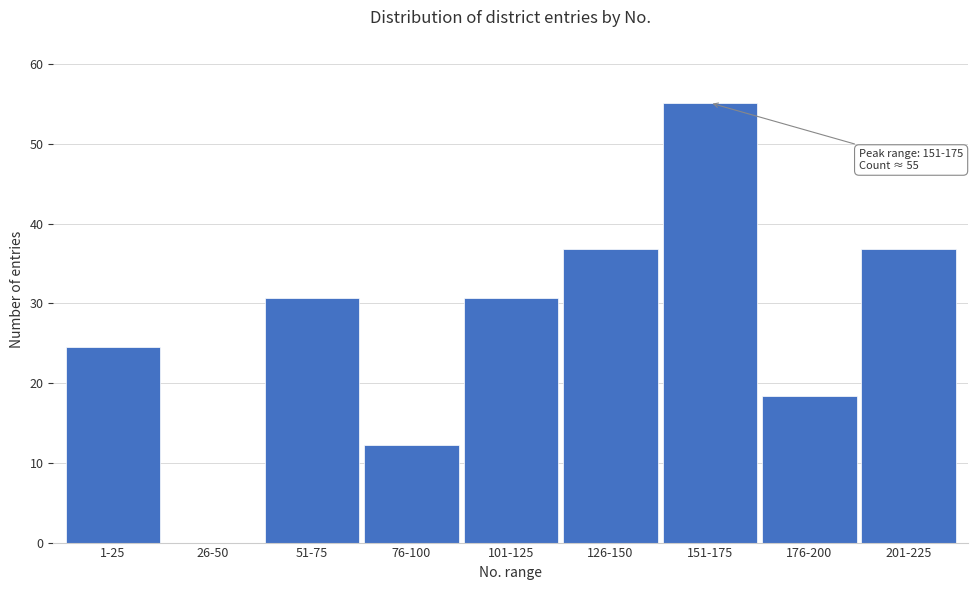

What is the ratio of the value at 101-125 to the value at 126-150?

0.8